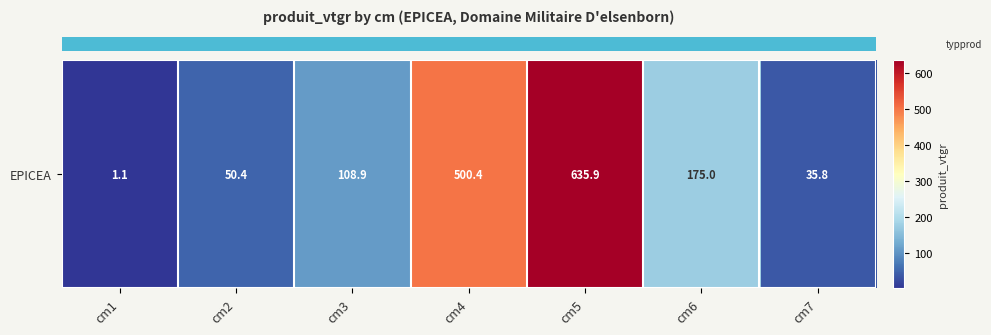

At which label is the value closest to 318?

cm6